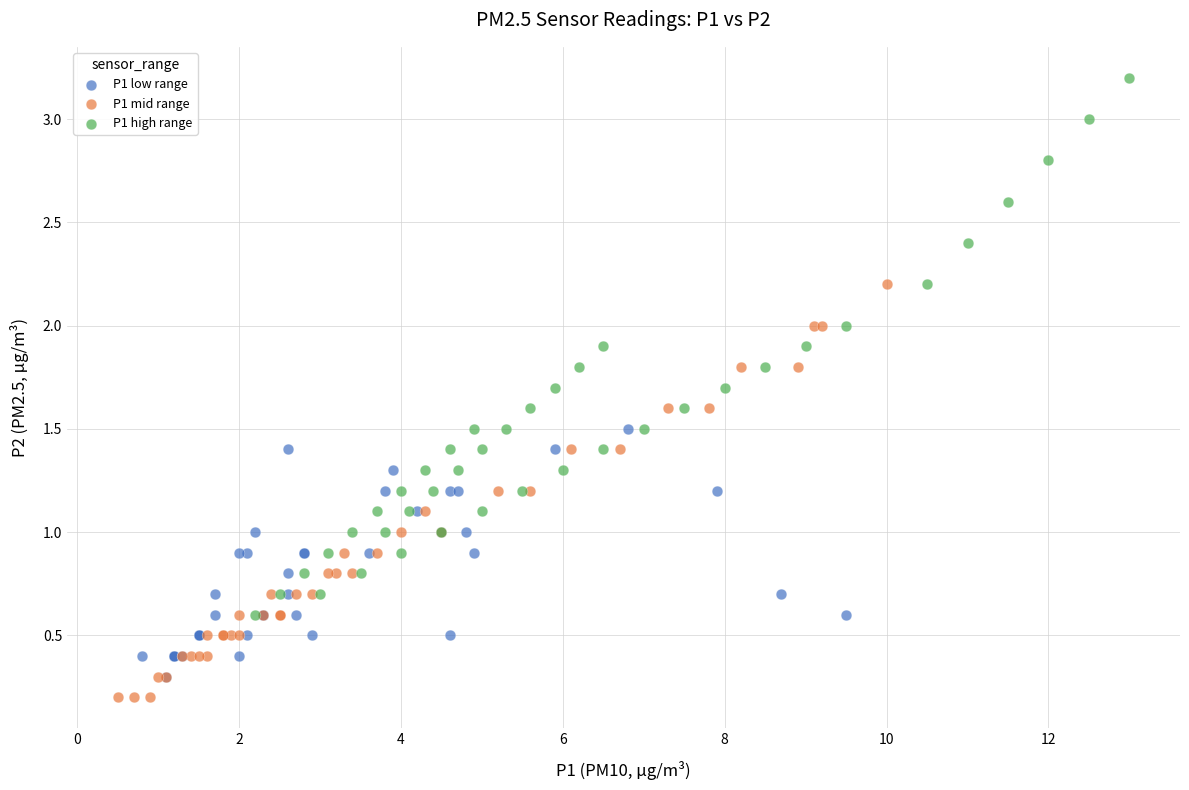

Which series has the widest spread of Y values?

P1 high range